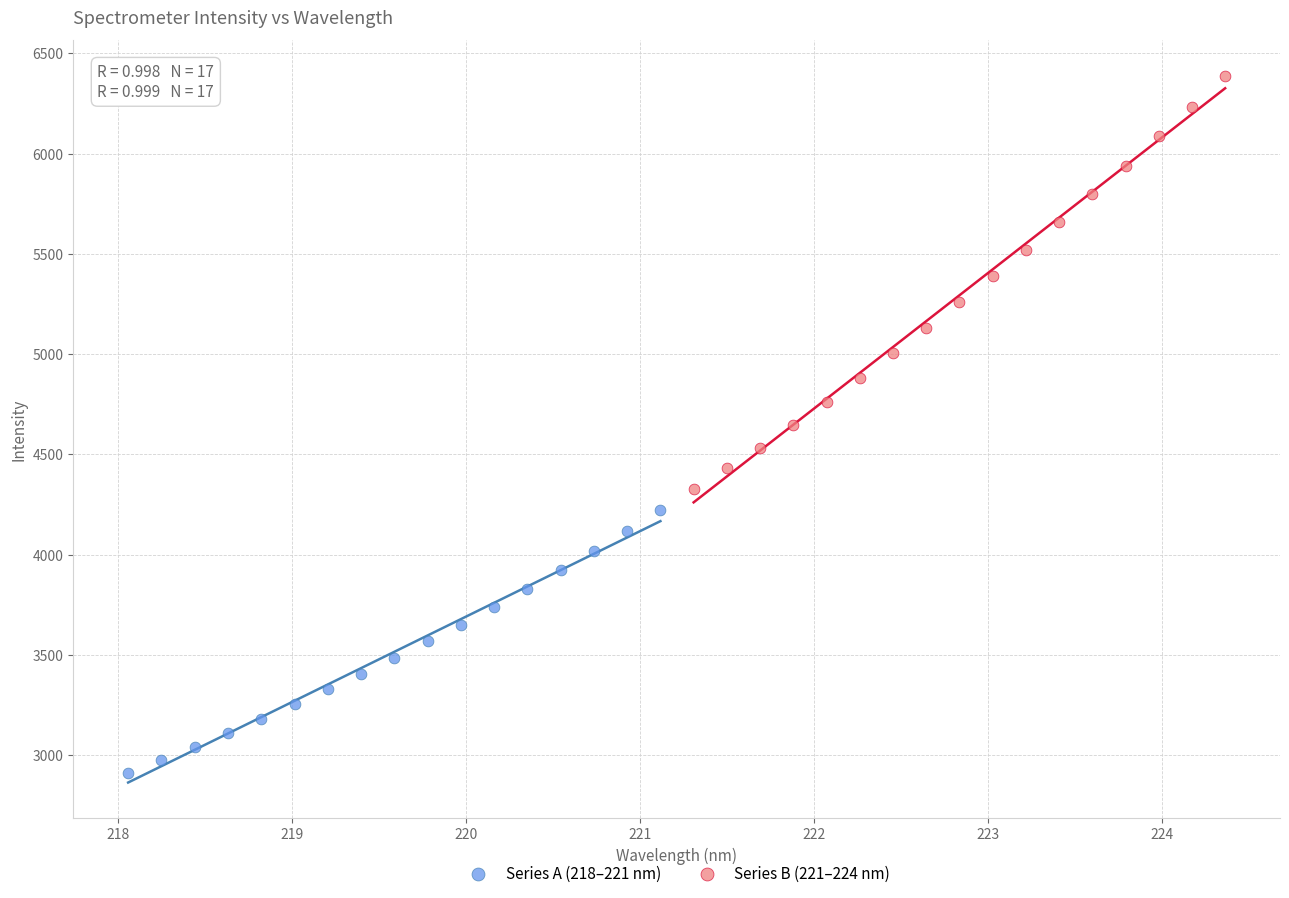

Which series contains the lowest Y value?

Series A (218–221 nm)